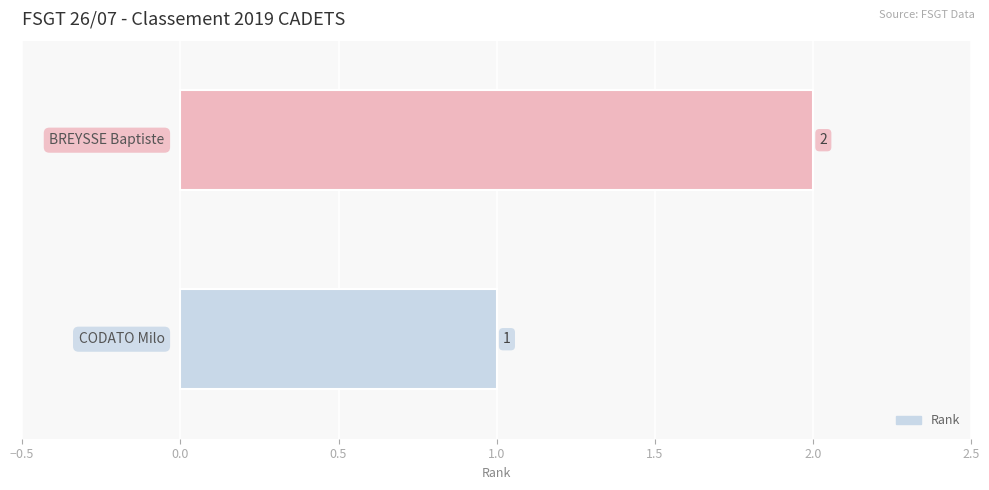

What is the sum of all values?

3